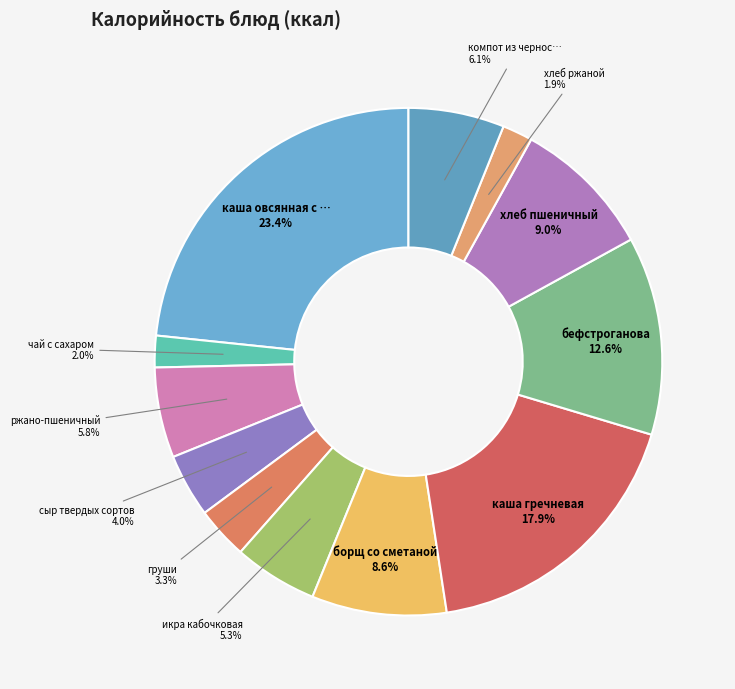

Is there any slice that represents more than half of the pie?

No